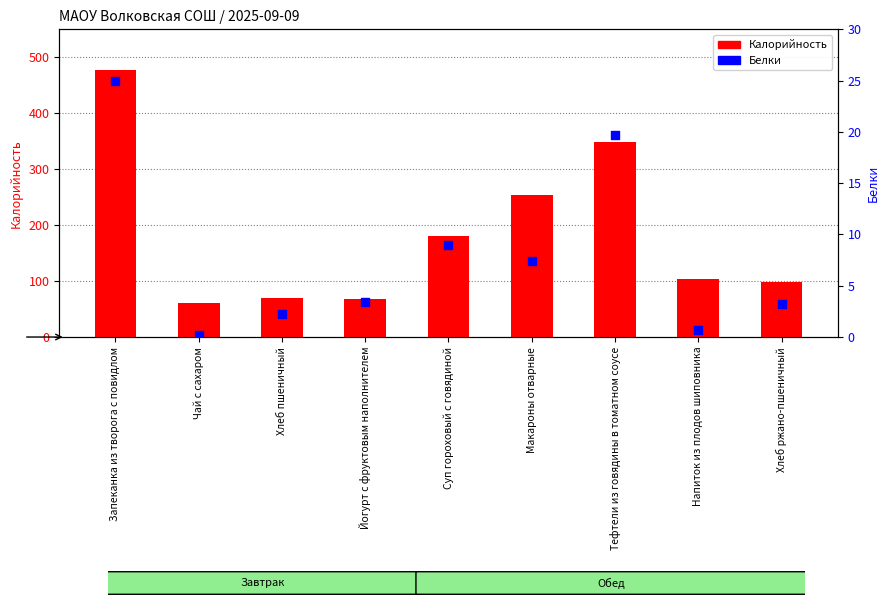

At which category is the sum across all series the highest?

Запеканка из творога с повидлом